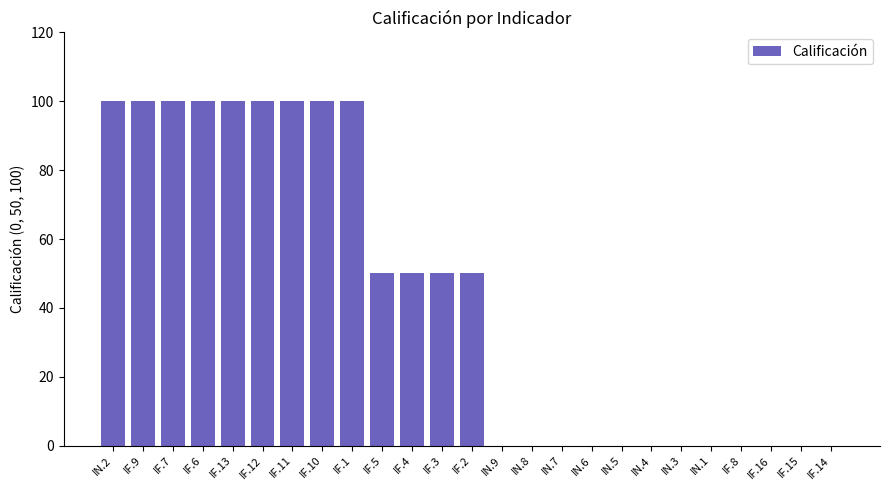

Reading left to right, list all the values displayed in this chart.

IN.2=100	IF.9=100	IF.7=100	IF.6=100	IF.13=100	IF.12=100	IF.11=100	IF.10=100	IF.1=100	IF.5=50	IF.4=50	IF.3=50	IF.2=50	IN.9=0	IN.8=0	IN.7=0	IN.6=0	IN.5=0	IN.4=0	IN.3=0	IN.1=0	IF.8=0	IF.16=0	IF.15=0	IF.14=0